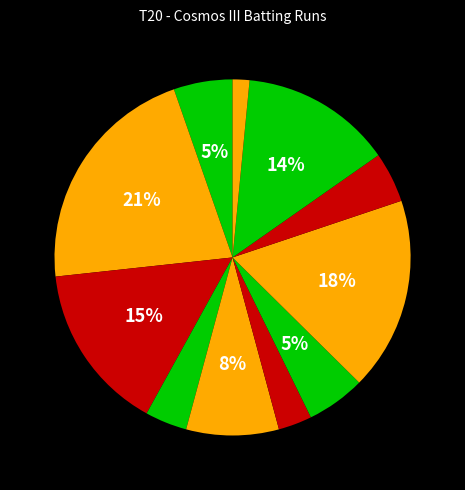

How many segments does this pie chart have?

11